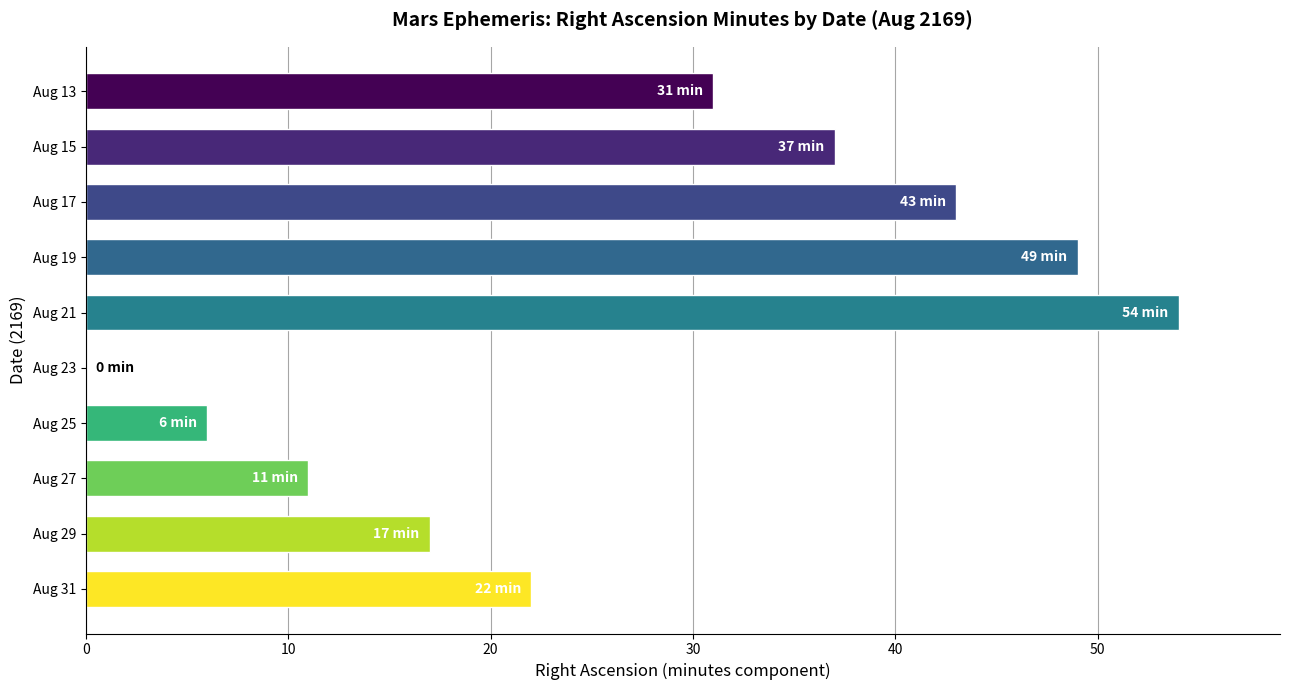

What is the sum of all values?

270